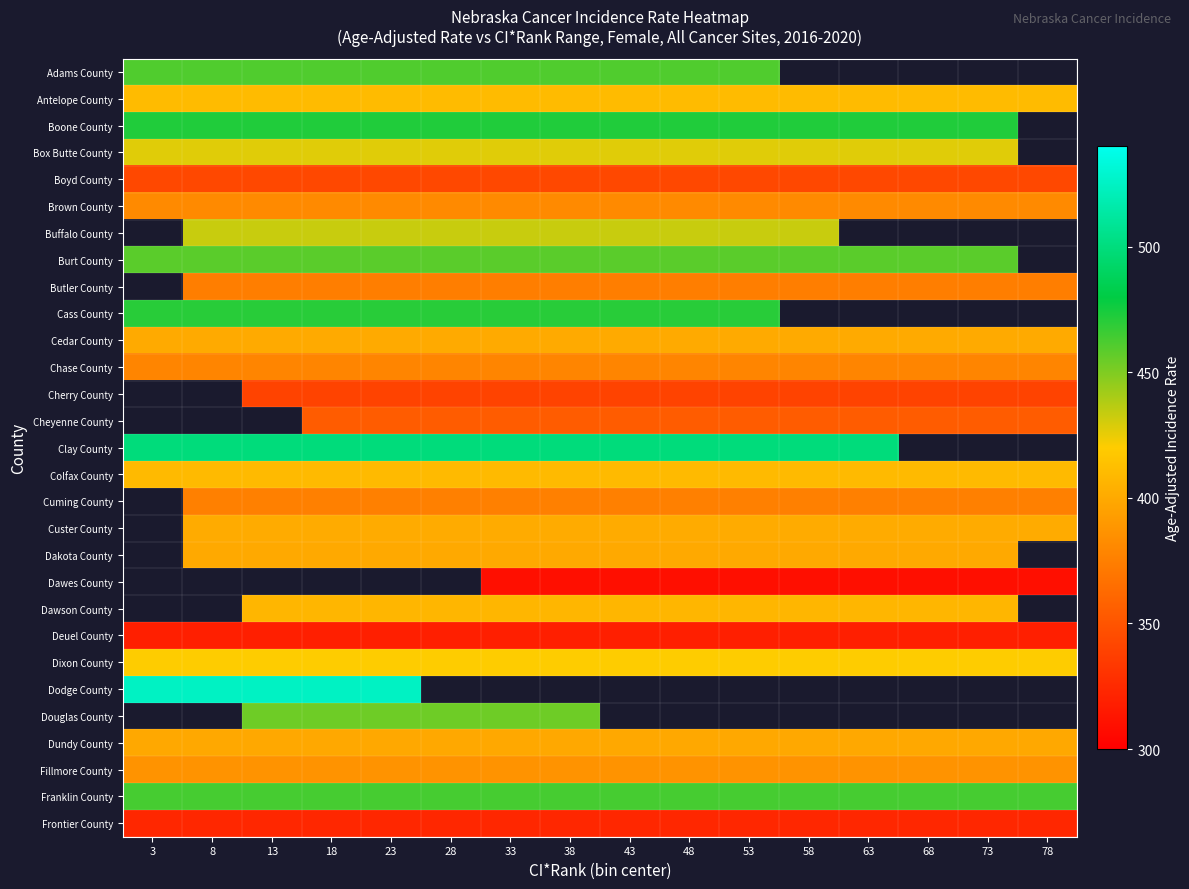

Where does the Dakota County series first go above 399?

8